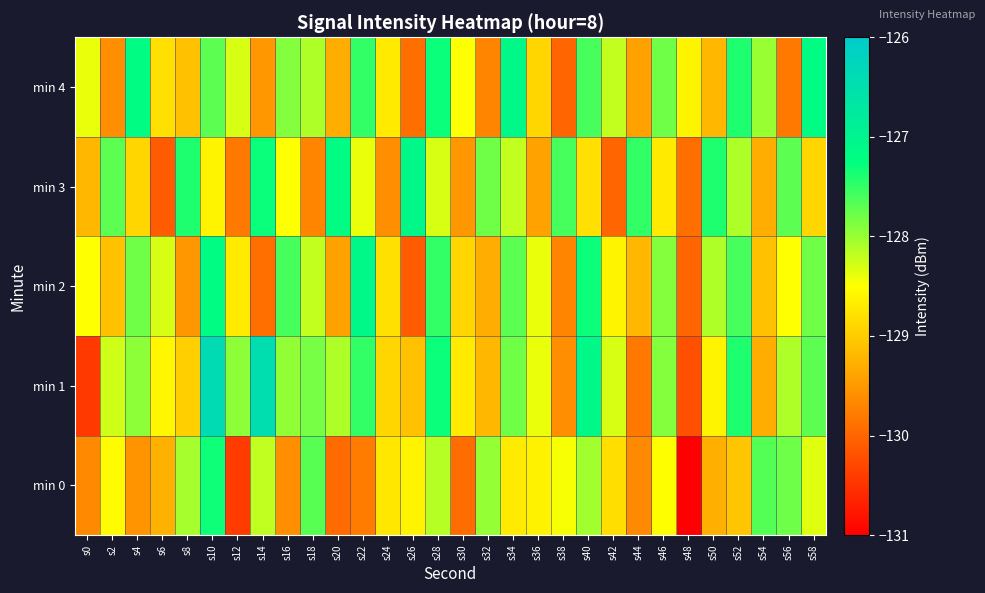

At which category is the sum across all series the highest?

s10